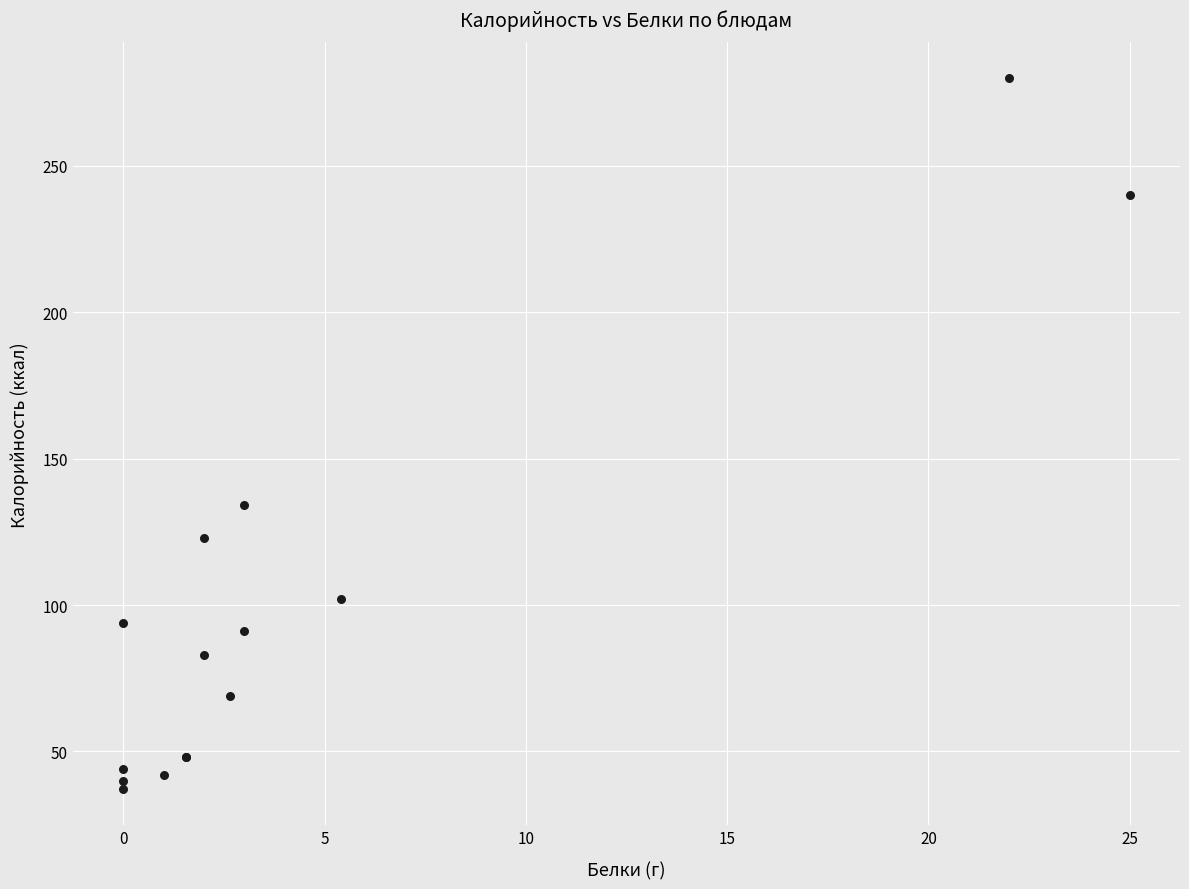

What Y value in the scatter plot is closest to 158?

134